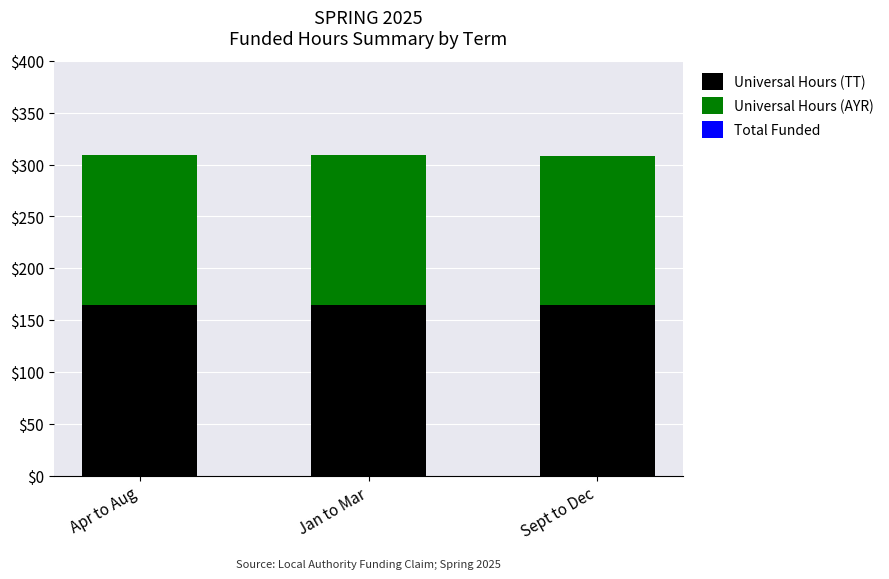

What is the maximum value for Universal Hours (TT)?

165